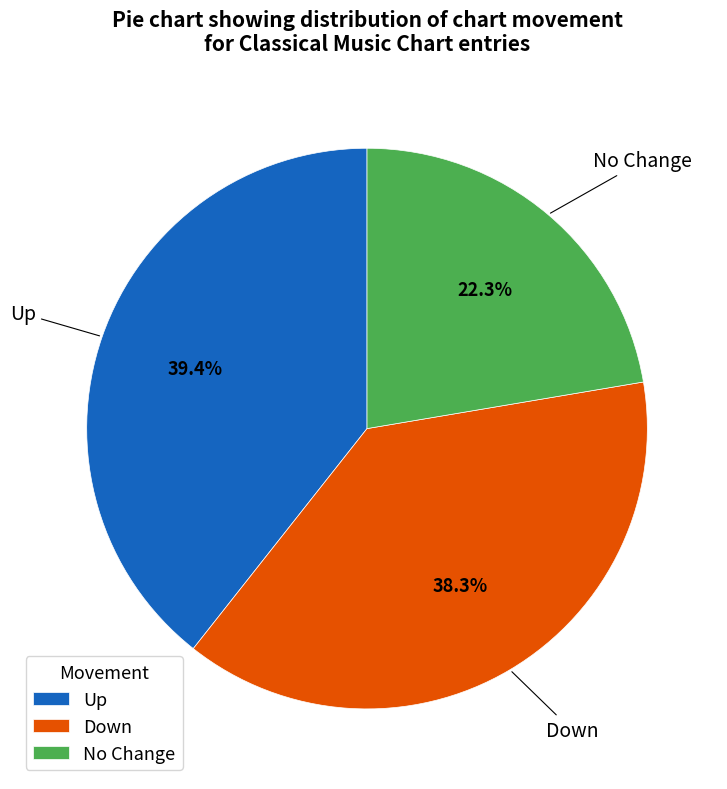

Count the number of slices in the pie.

3